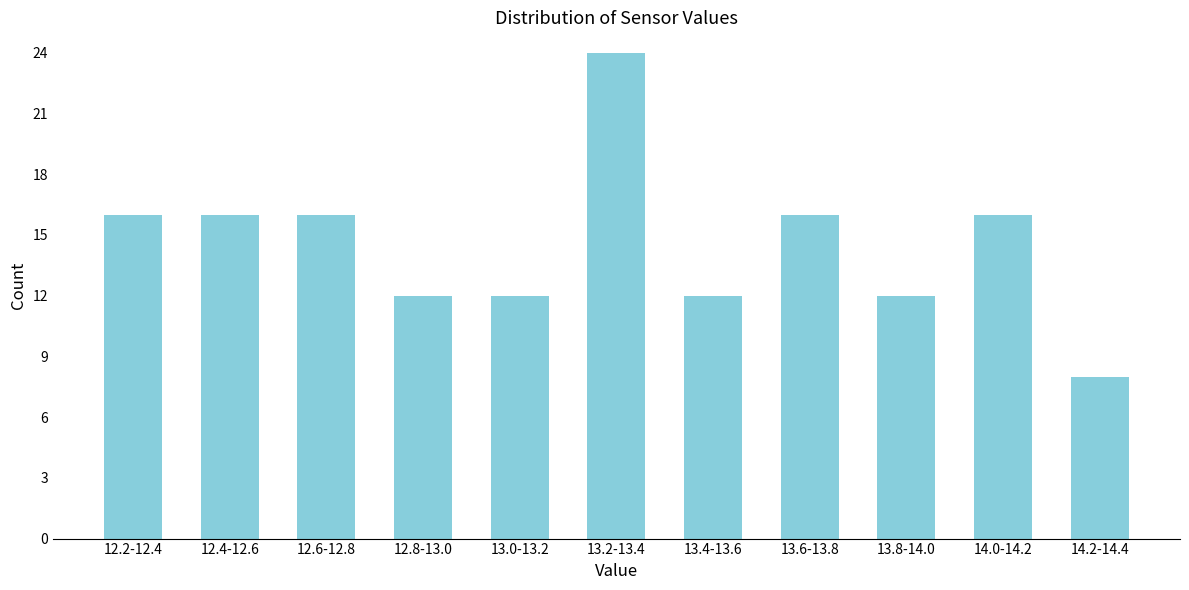

Reading left to right, list all the values displayed in this chart.

16	16	16	12	12	24	12	16	12	16	8